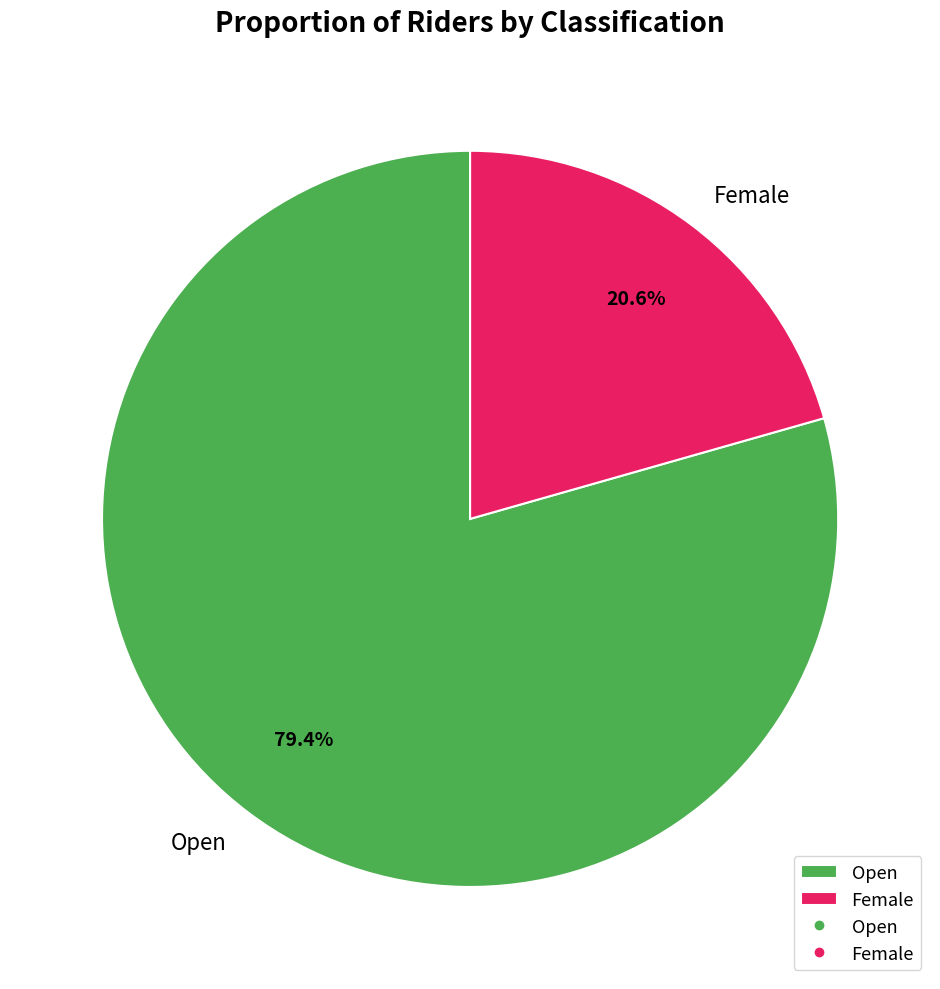

What is the largest slice in the pie chart?

Open